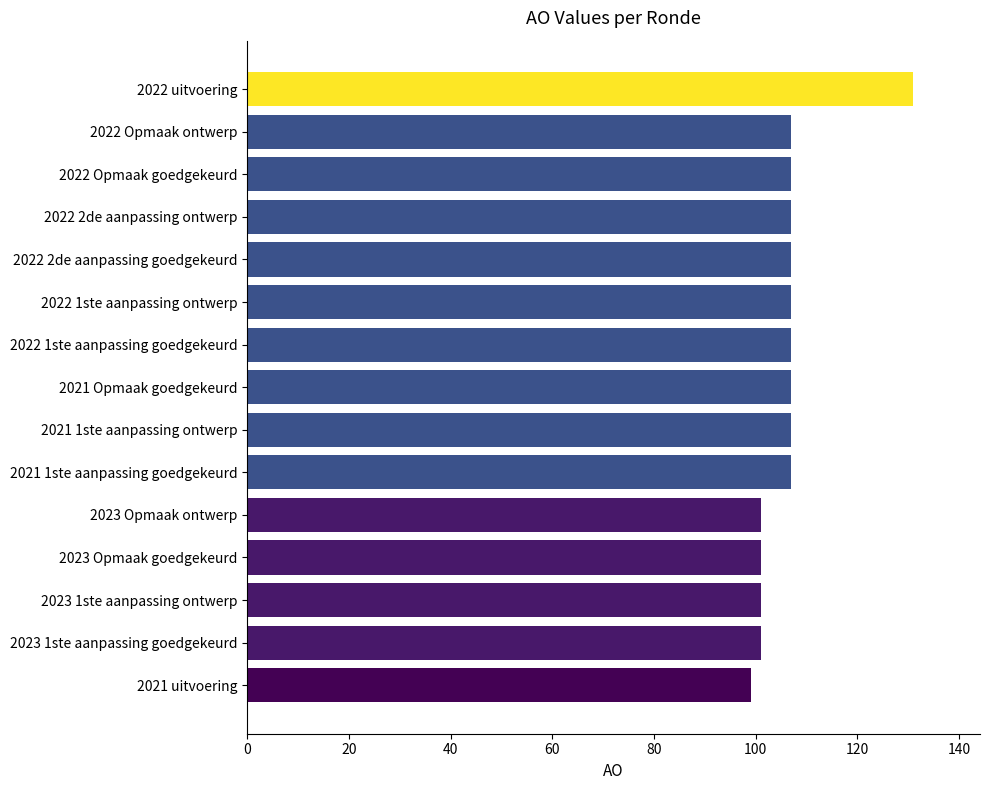

What is the change in value from 2021 1ste aanpassing goedgekeurd to 2023 Opmaak goedgekeurd?

-6